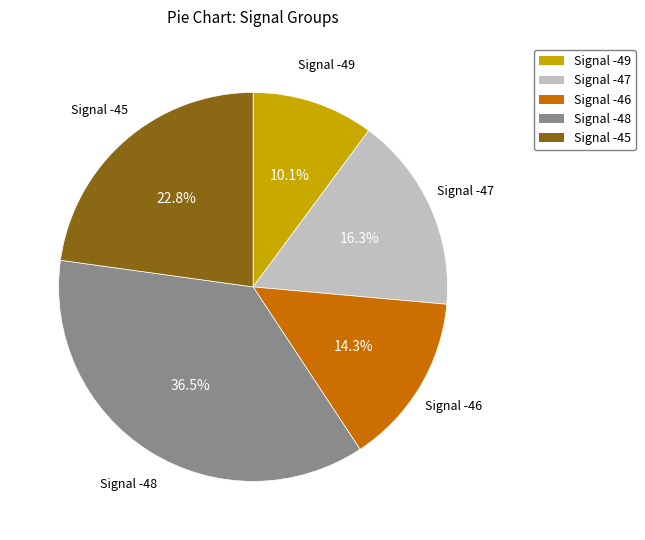

Rank the categories by value from highest to lowest.

Signal -48, Signal -45, Signal -47, Signal -46, Signal -49